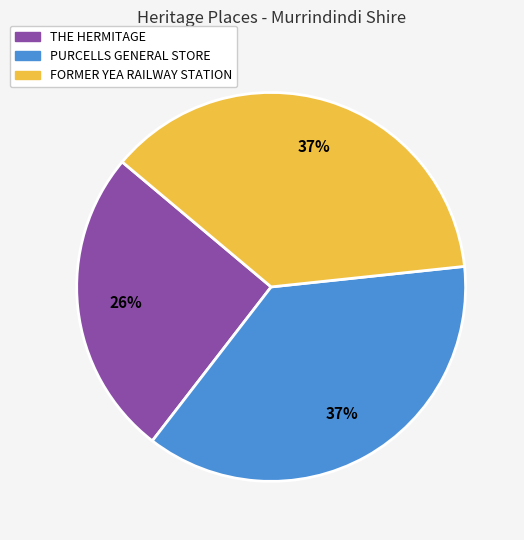

How many slices are in this pie chart?

3